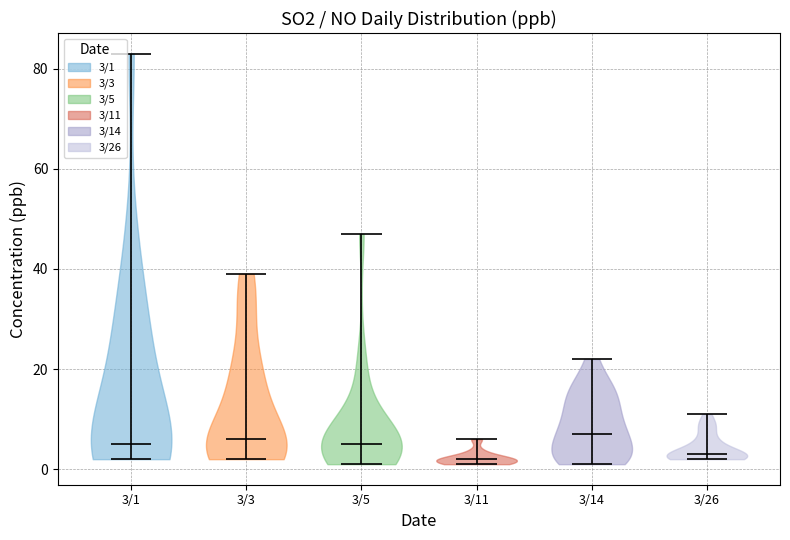

Where does the median line of the violin for 3/26 sit on the y-axis? The values are not printed on the chart, so give them approximately, as read against the axis.

4